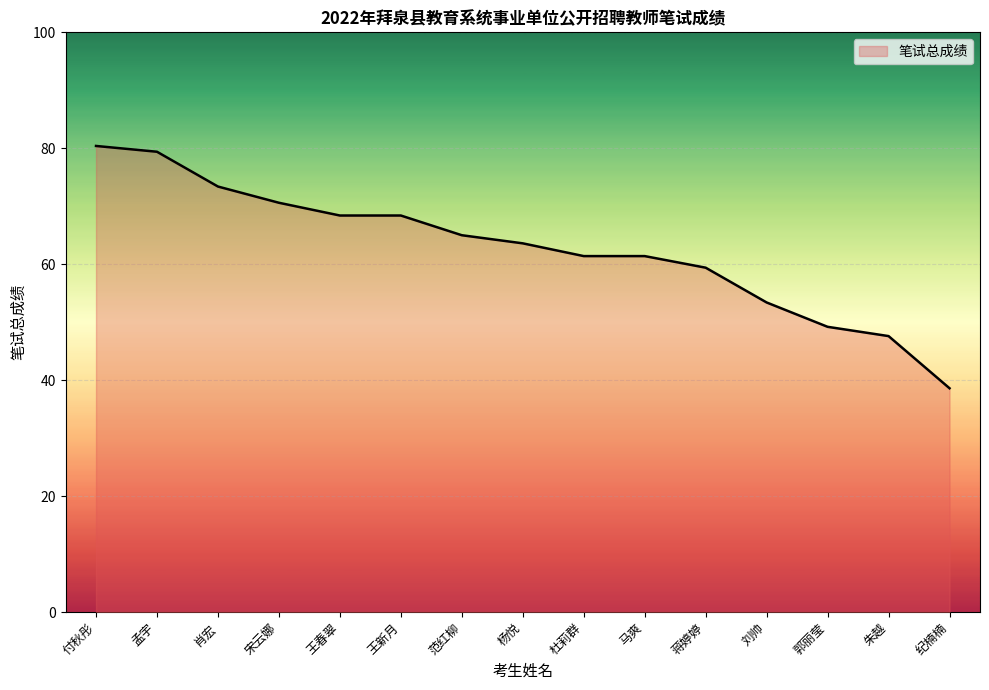

What is the smallest value displayed?

38.6